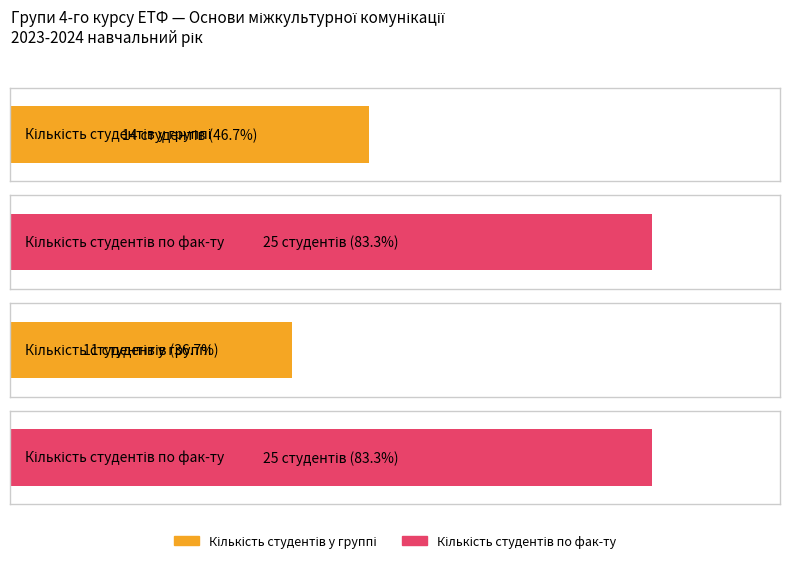

Count the number of data series in this chart.

2